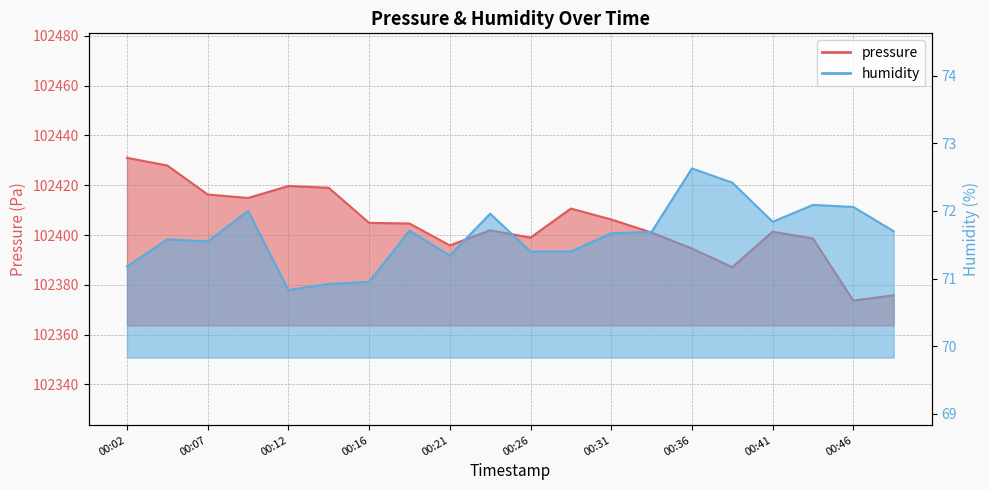

What is the sum of all humidity values?

1432.9